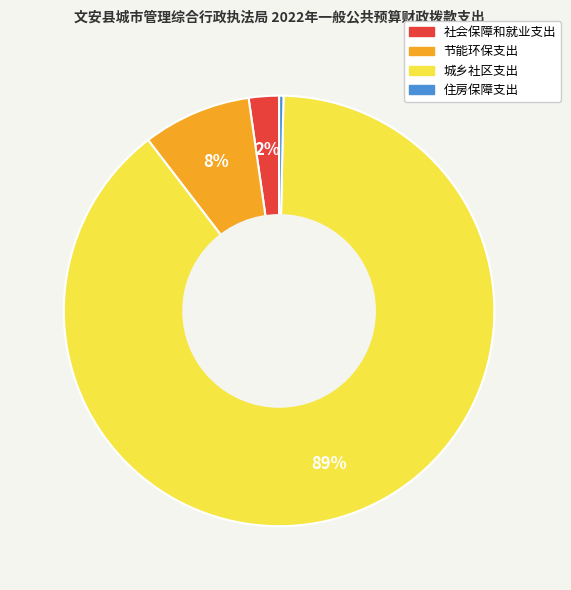

Does any single category account for the majority?

Yes